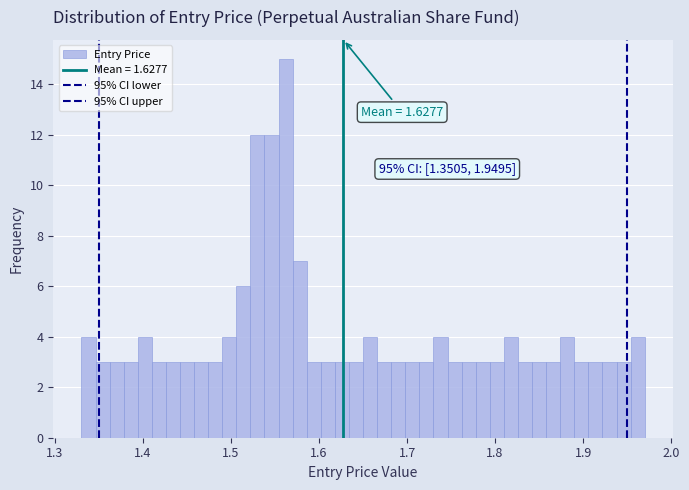

Read against the x-axis, roughly where is the centre of the tallest bar?

1.56